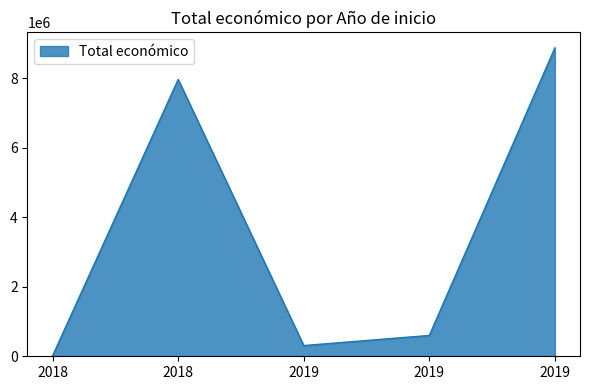

How many points are higher than both their immediate neighbors (excluding endpoints)?

1